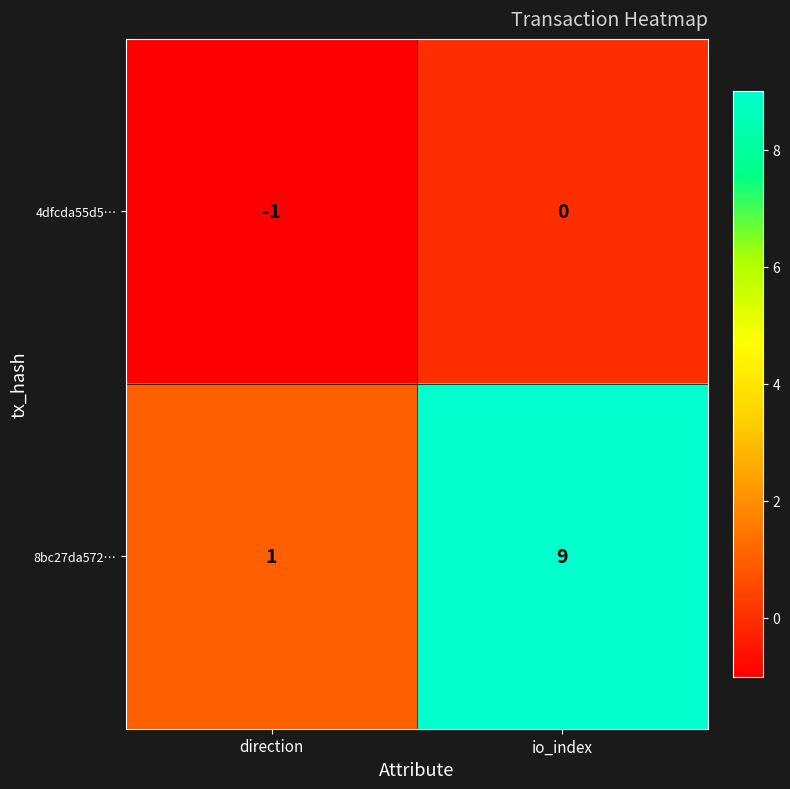

The 4dfcda55d5… series shows 0 at io_index. True or false?

True